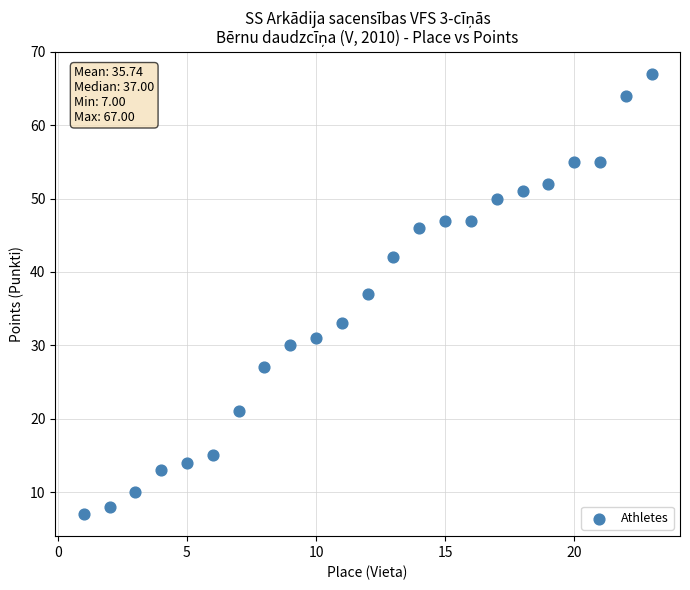

What is the range of X values (max minus min)?

22